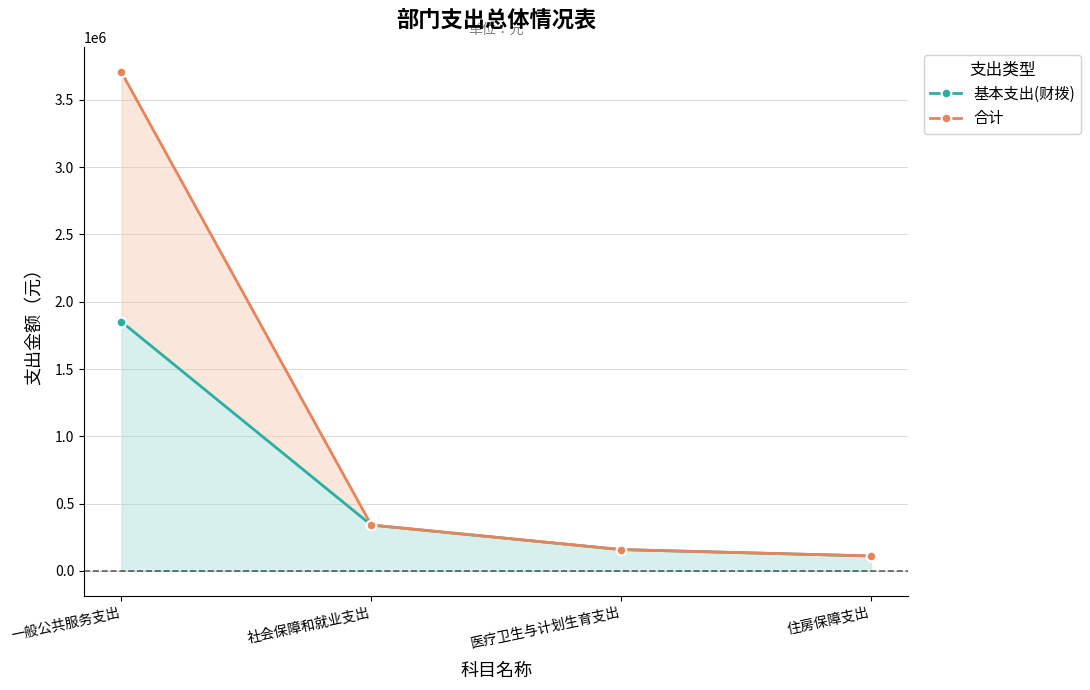

How many data points in 基本支出(财拨) are above 340298?

2